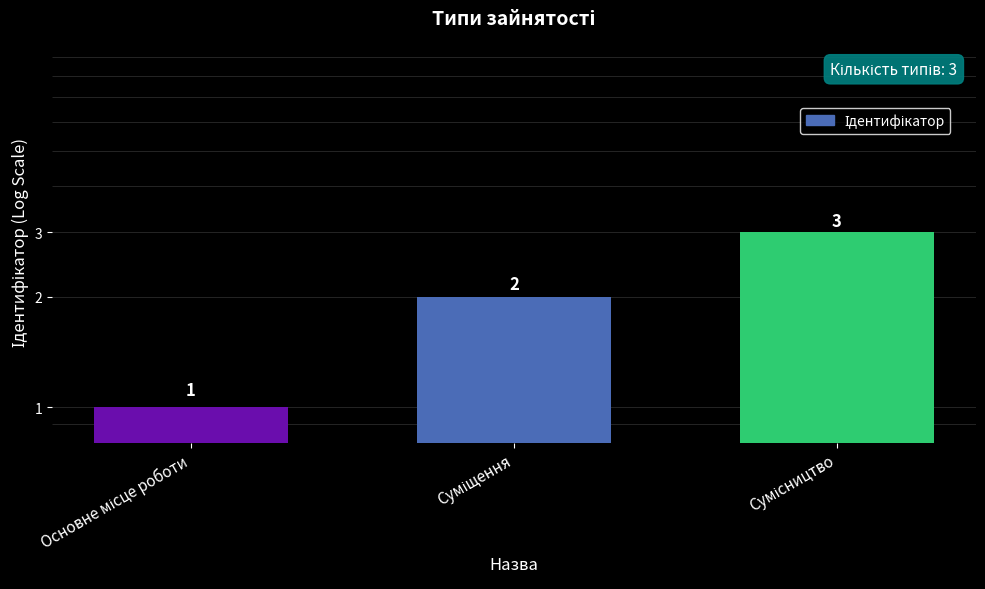

What is the maximum value shown in the chart?

3